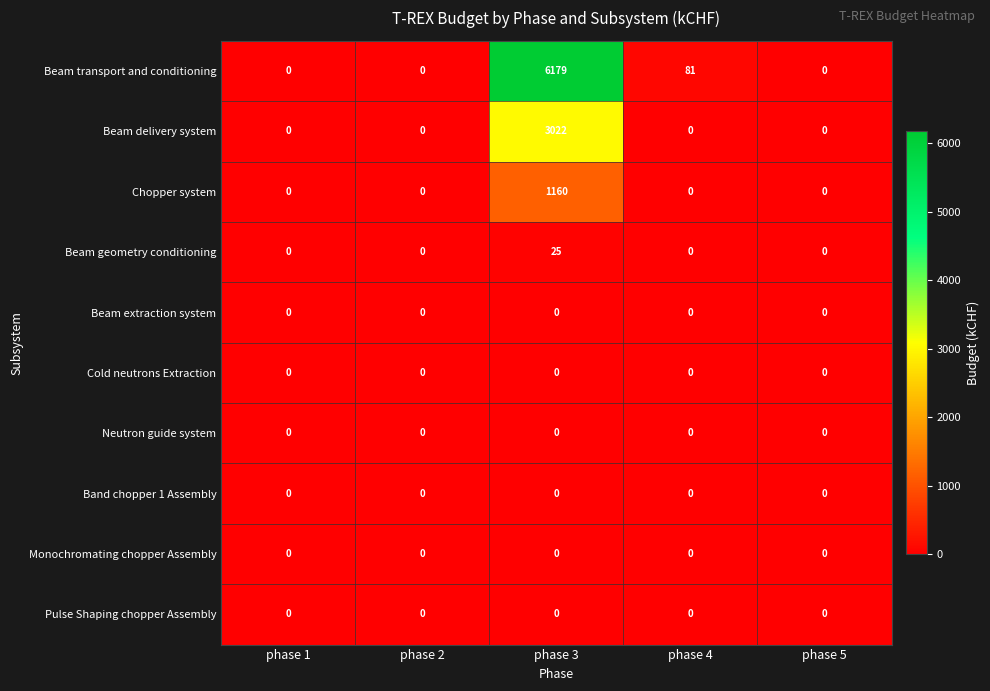

At which label is Beam transport and conditioning closest to 3089?

phase 4